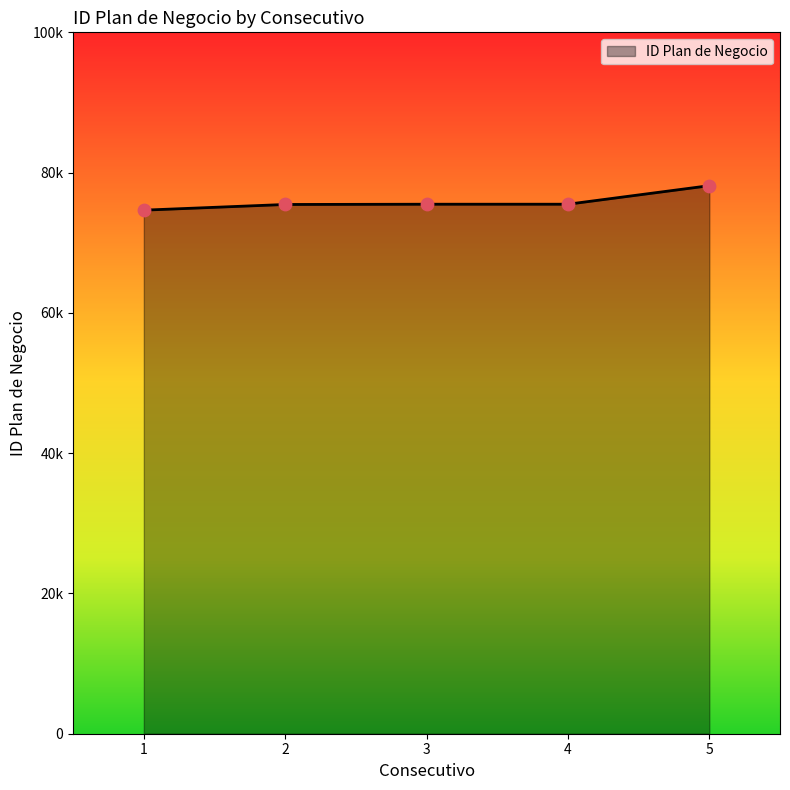

Between 4 and 1, which is larger?

4